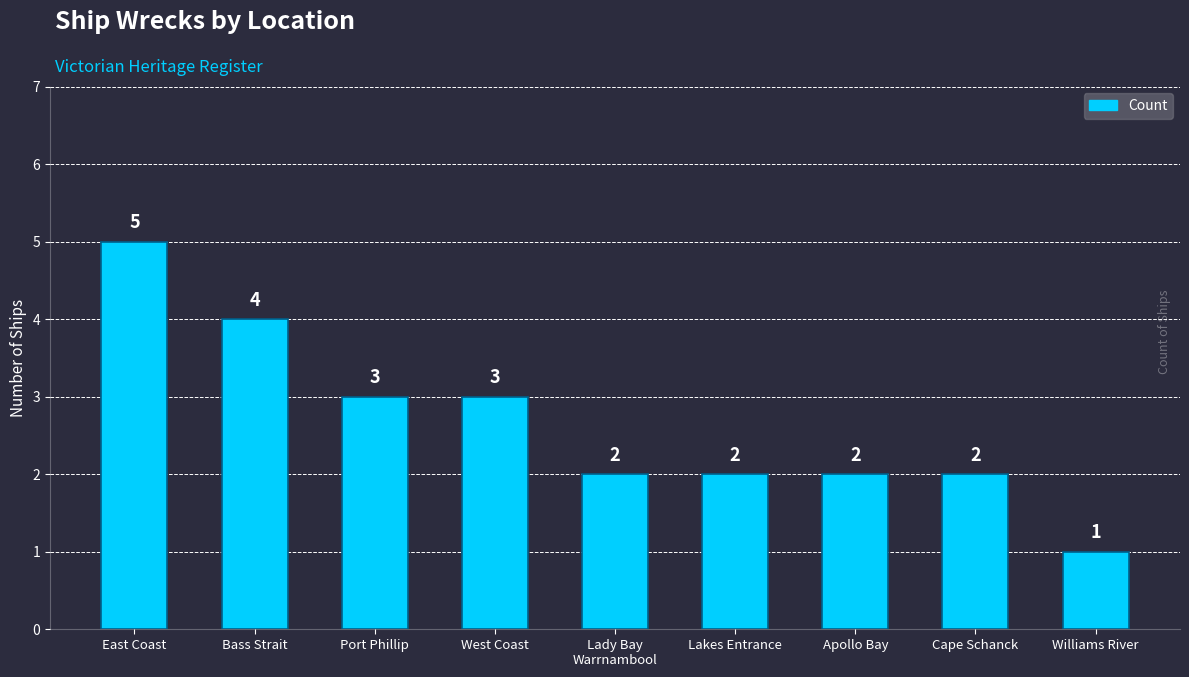

At which label does the data first exceed 2?

East Coast